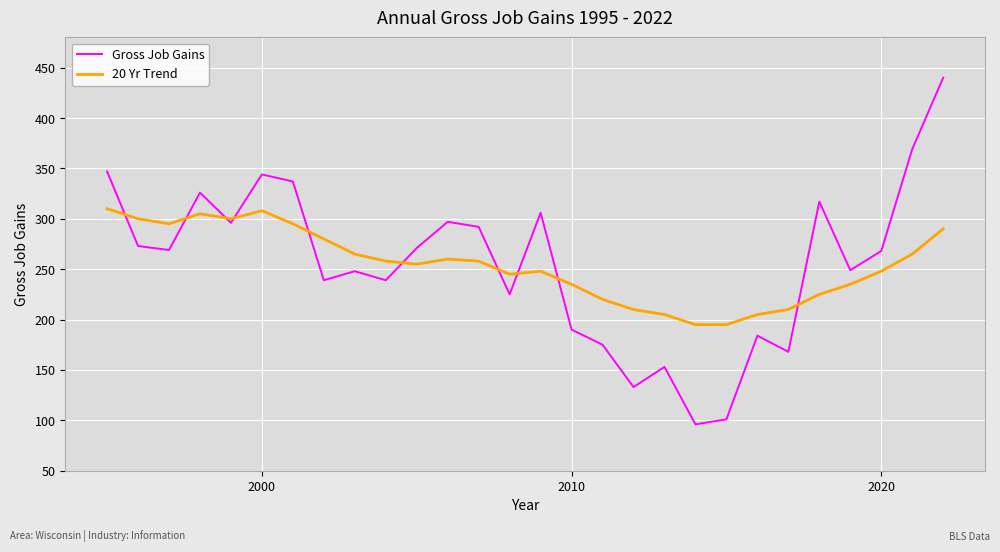

What is the maximum value shown in the chart?

440